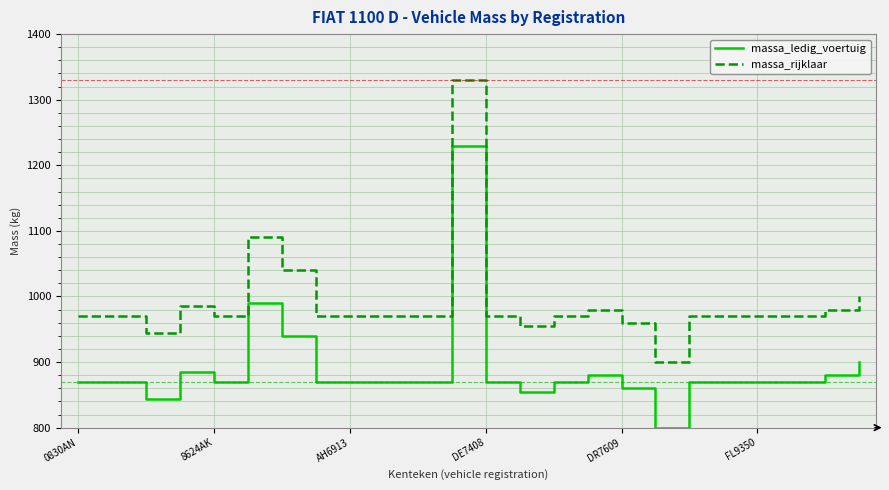

Rank the series by their average value, from lowest to highest.

massa_ledig_voertuig, massa_rijklaar